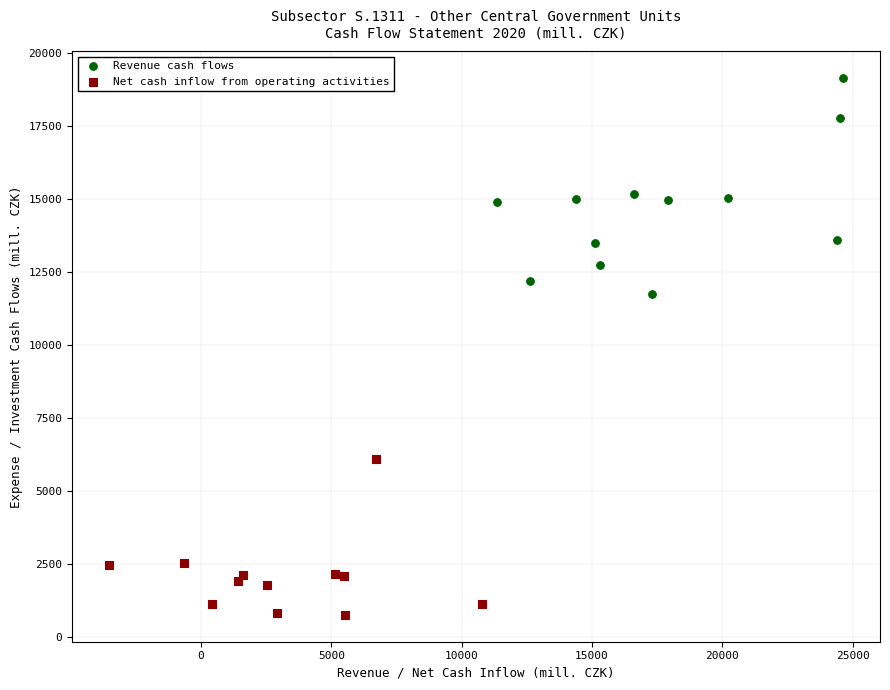

Which series has the largest Y range (max minus min)?

Revenue cash flows